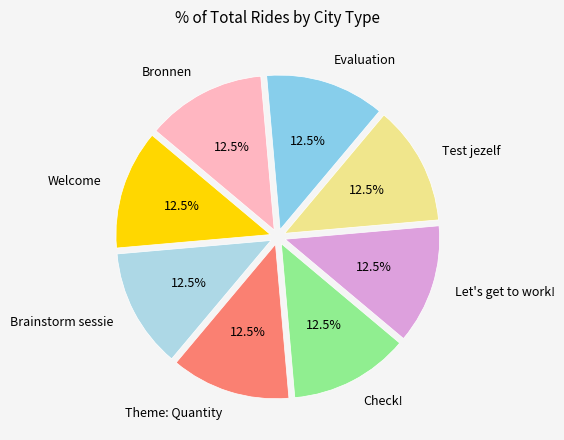

Is there a majority slice in this chart?

No